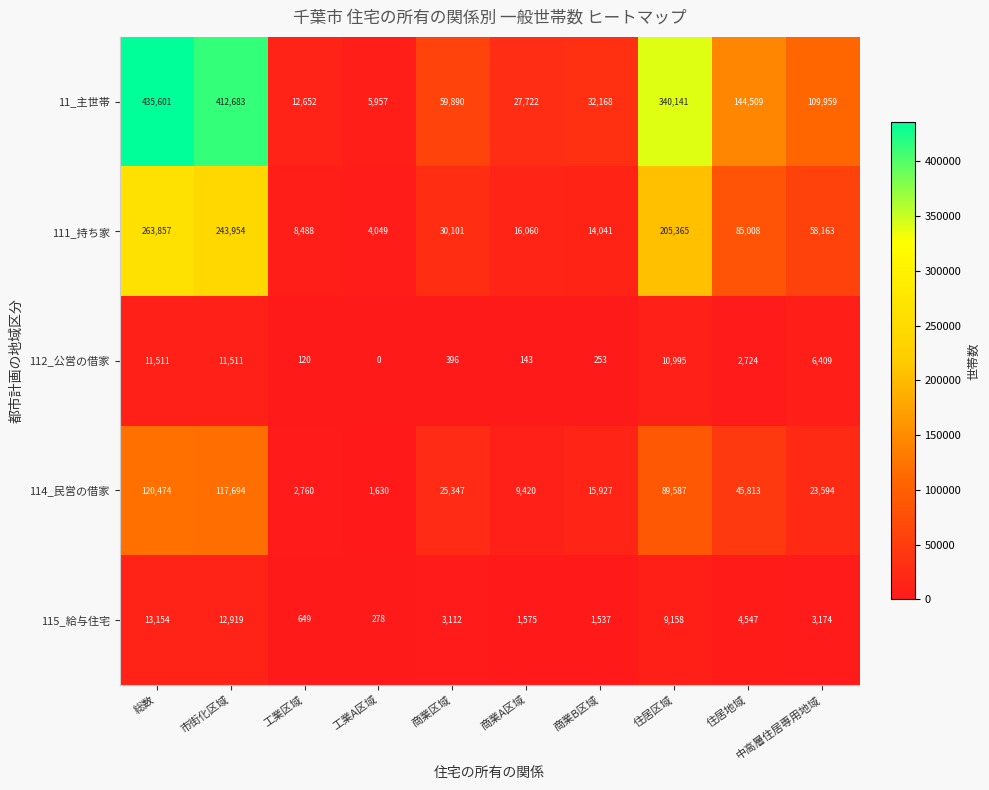

What is the total value across all series at 市街化区域?

798761